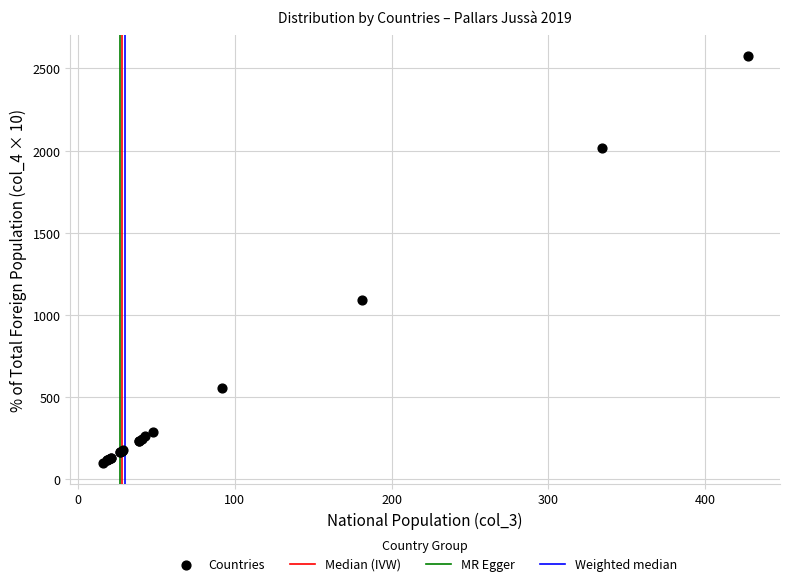

What Y value in the scatter plot is closest to 1337?

1092